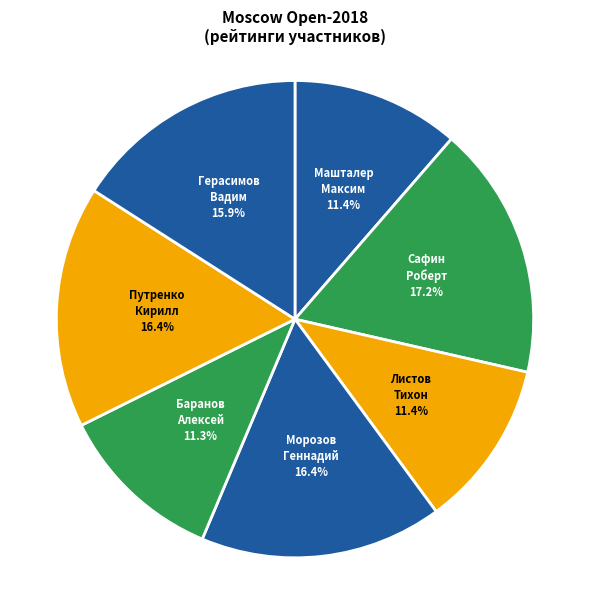

To the nearest percent, what portion does Герасимов Вадим represent?

16%